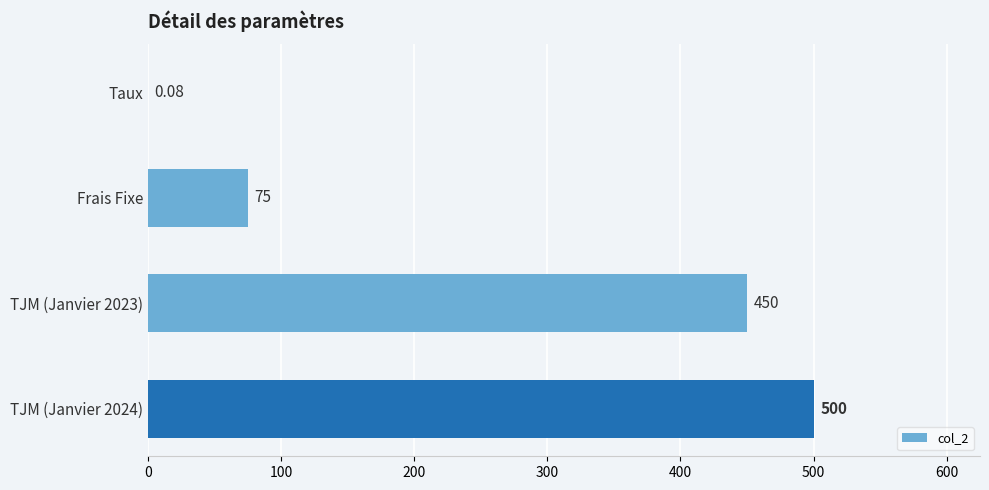

What is the change in value from TJM (Janvier 2023) to TJM (Janvier 2024)?

+50.0